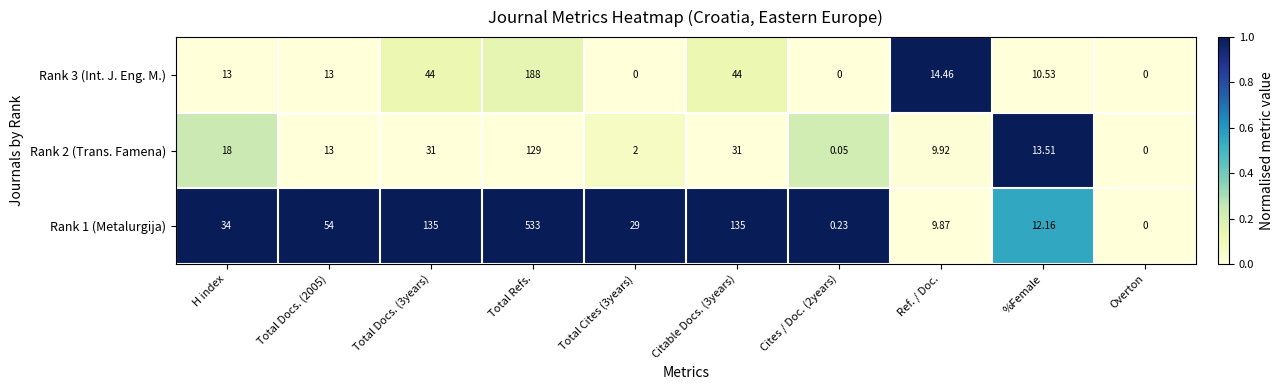

Which category has the highest value in the Rank 3 (Int. J. Eng. M.) series?

Total Refs.